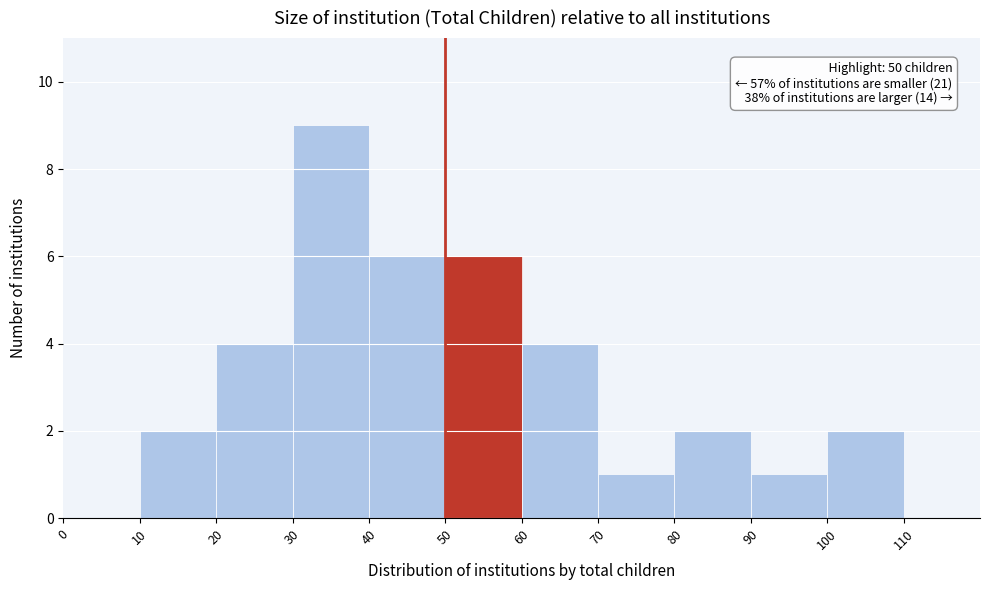

Which range on the x-axis has the tallest bar?

30 to 40